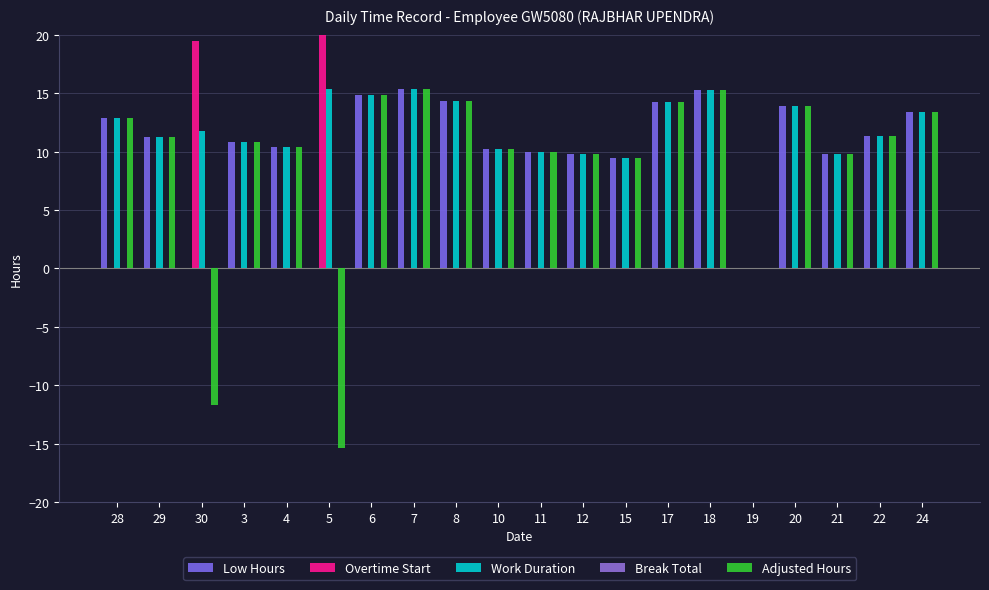

Is it true that Overtime Start equals 0.0 at 11?

True